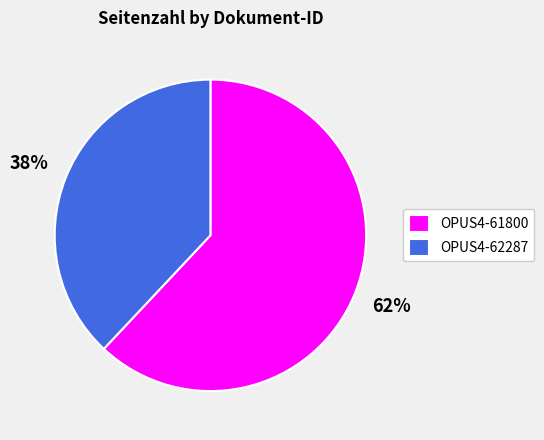

What is the smallest slice in the pie chart?

OPUS4-62287